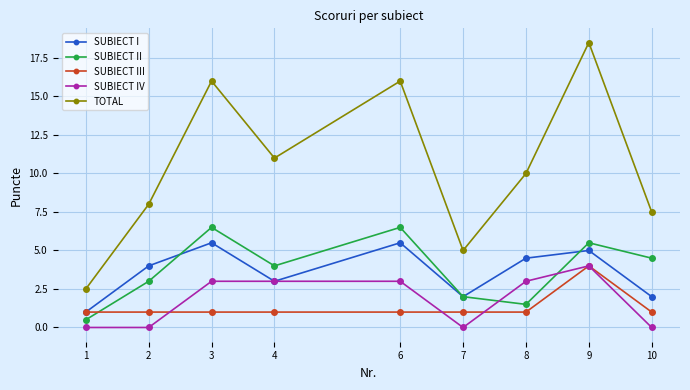

Reading right to left, list all the values displayed in this chart.

SUBIECT I: 2.0	5.0	4.5	2.0	5.5	3.0	5.5	4.0	1.0
SUBIECT II: 4.5	5.5	1.5	2.0	6.5	4.0	6.5	3.0	0.5
SUBIECT III: 1.0	4.0	1.0	1.0	1.0	1.0	1.0	1.0	1.0
SUBIECT IV: 0.0	4.0	3.0	0.0	3.0	3.0	3.0	0.0	0.0
TOTAL: 7.5	18.5	10.0	5.0	16.0	11.0	16.0	8.0	2.5